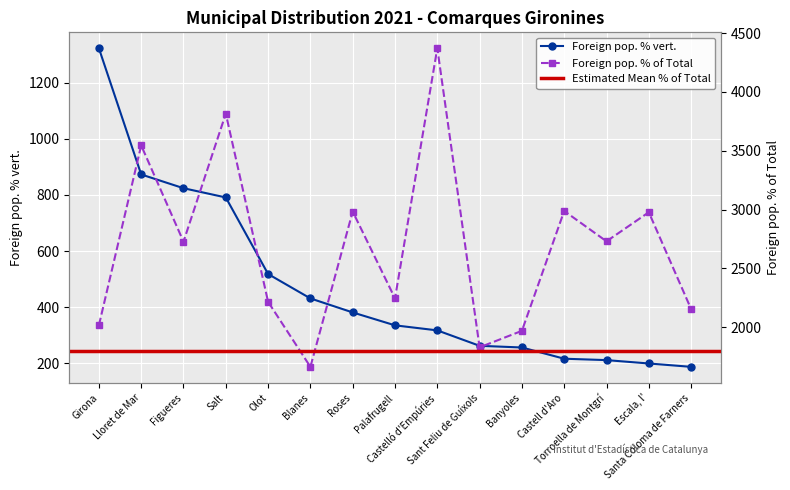

Where is Foreign pop. % vert. nearest to the value 755?

Salt